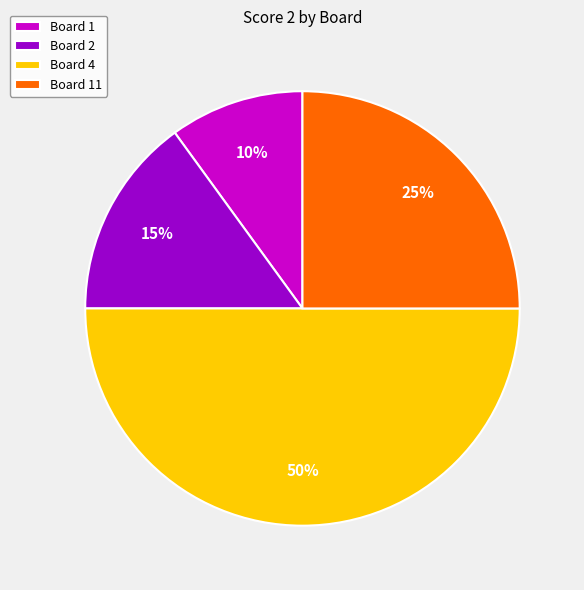

How many slices are in this pie chart?

4